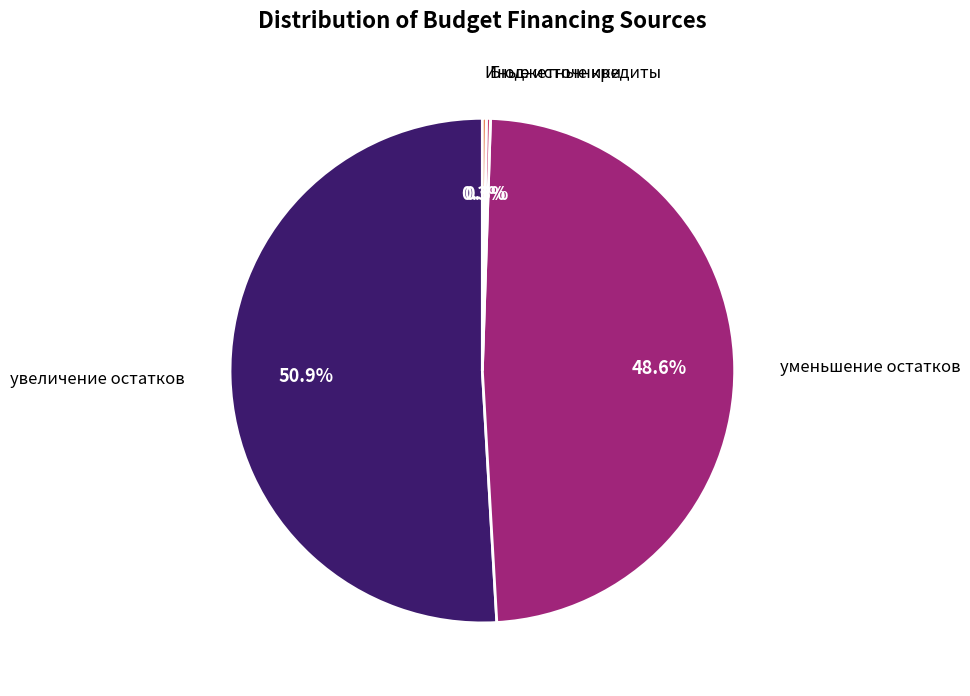

Is there a majority slice in this chart?

Yes